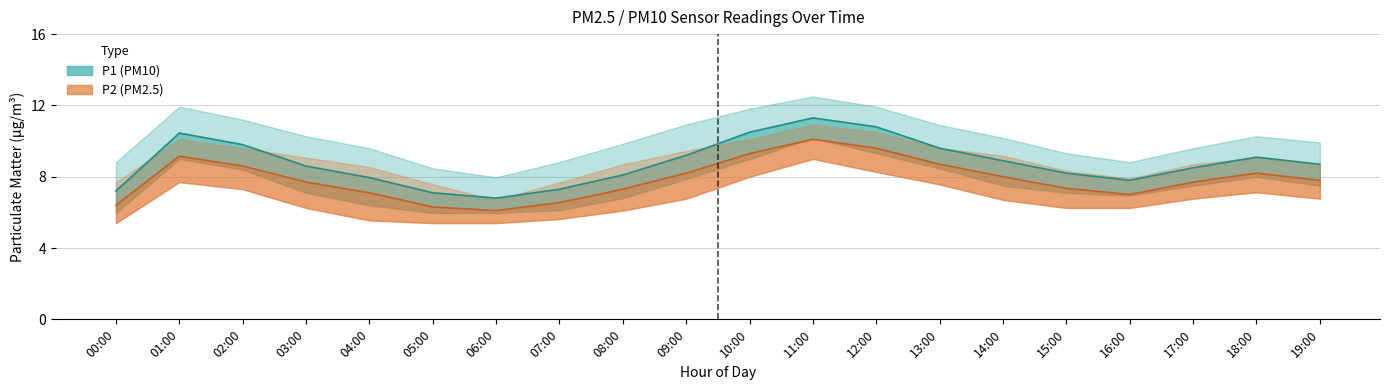

The value of P1_upper at 10:00 is 11.8. True or false?

True